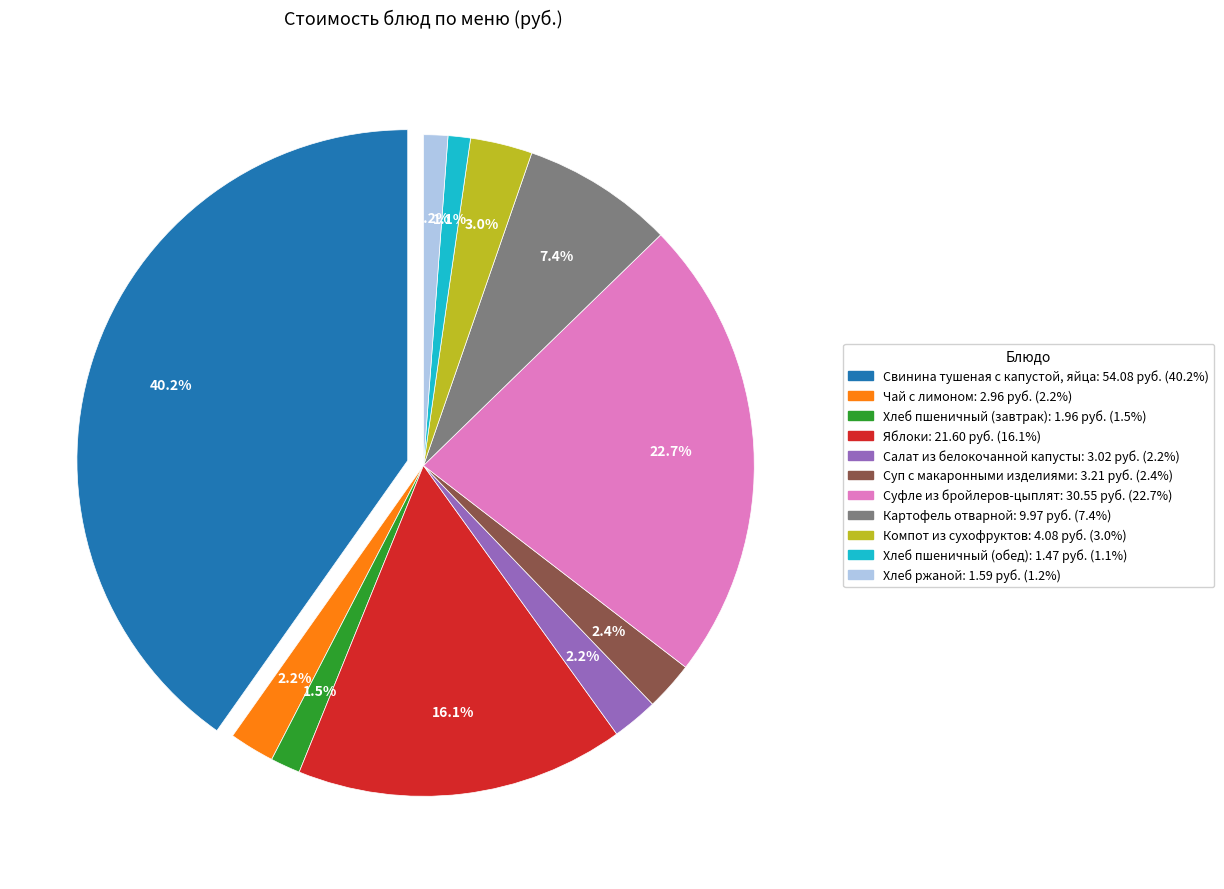

Count the number of slices in the pie.

11